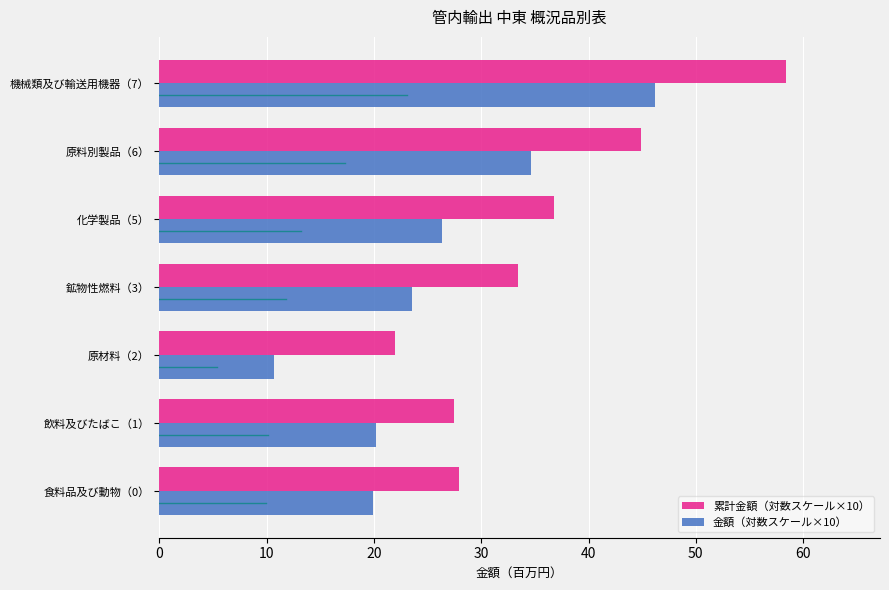

The value of 累計金額（対数スケール×10） at 機械類及び輸送用機器（7） is 103.8. True or false?

False